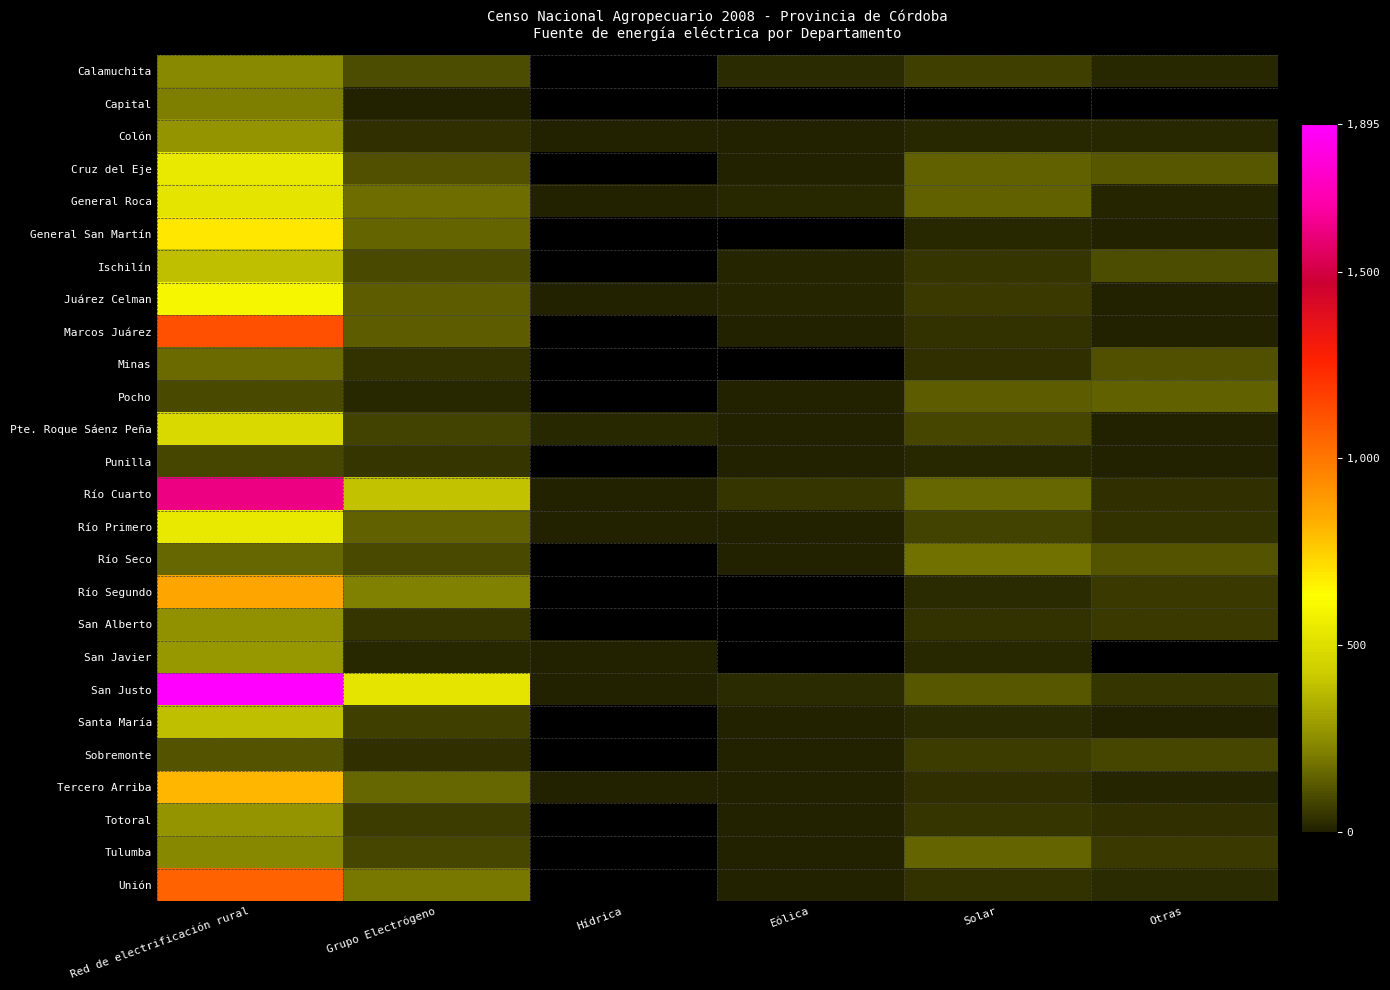

Which series has the largest range (max minus min)?

San Justo